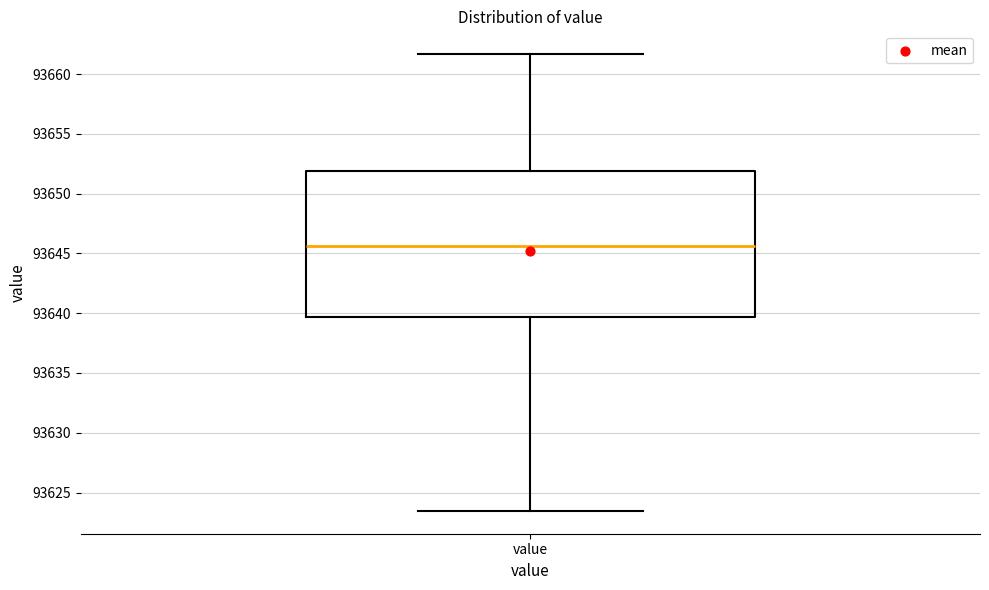

Read this box plot against the y-axis: the position of the median line, the range covered by the box, and the ends of both whiskers. The values are not printed on the chart, so give them approximately, as read against the axis.

median 93645.5, box 93639.5 to 93652.0, whiskers 93623.5 to 93661.5